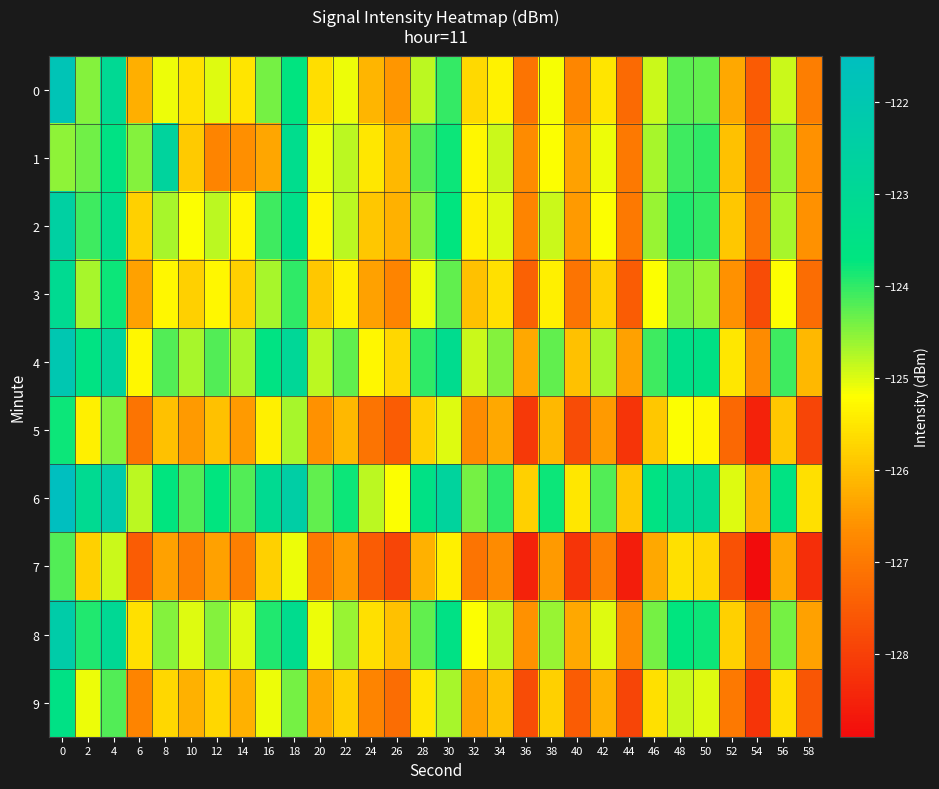

Which series has the largest total across all categories?

6